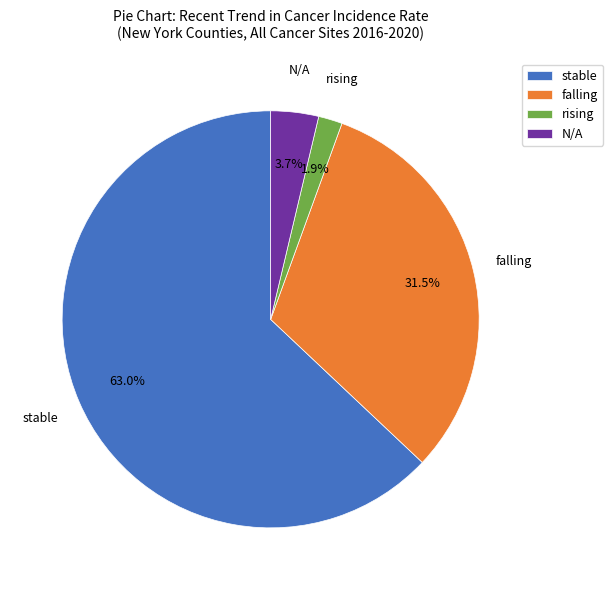

To the nearest percent, what is the combined percentage of N/A and falling?

35%